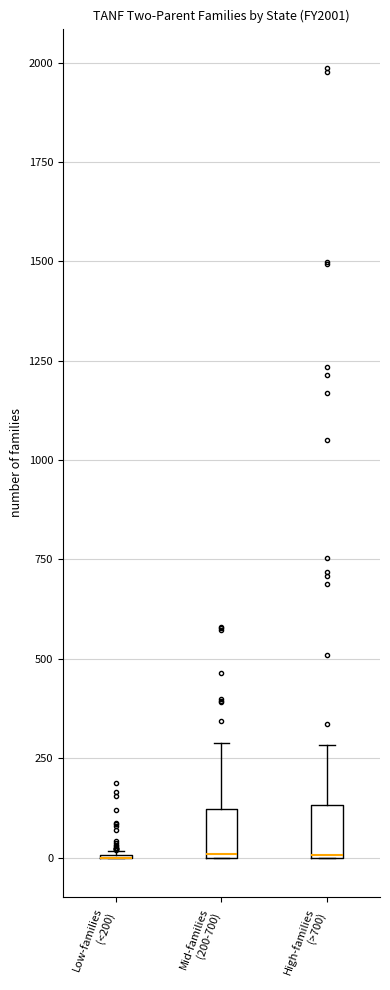

Reading left to right, transcribe this box plot: for each box, give where its median line is, the range the box spans, and where its two whiskers end, as read against the y-axis. The values are not printed on the chart, so give them approximately, as read against the axis.

Low-families (<200): box collapsed to a line at 0, whiskers 0 to 0
Mid-families (200-700): median 0, box 0 to 100, whiskers 0 to 300
High-families (>700): median 0 (drawn on the box's lower edge), box 0 to 150, whiskers 0 to 300